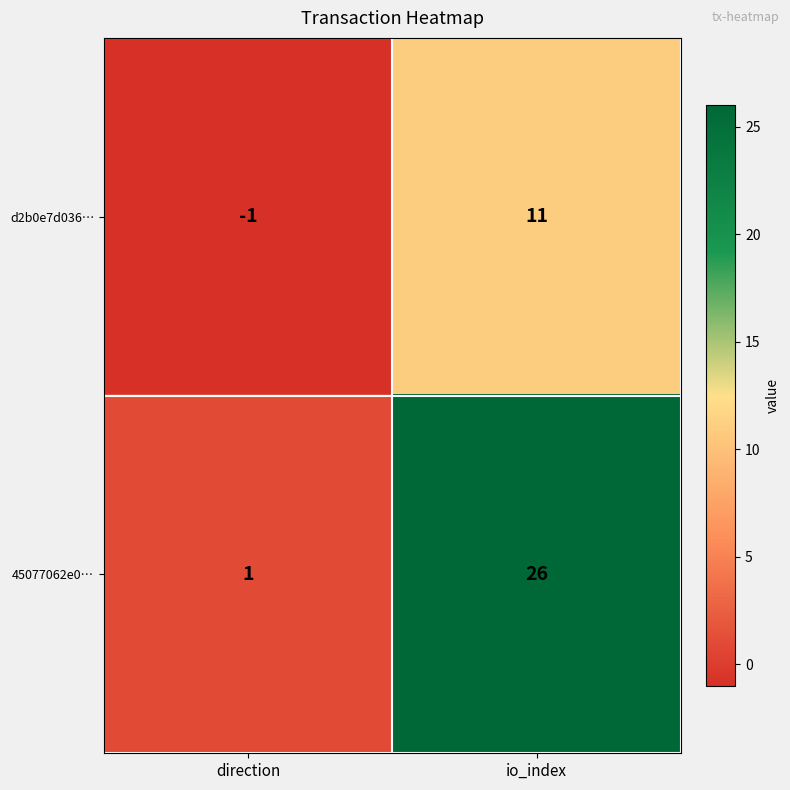

Which category has the lowest value across all series?

direction